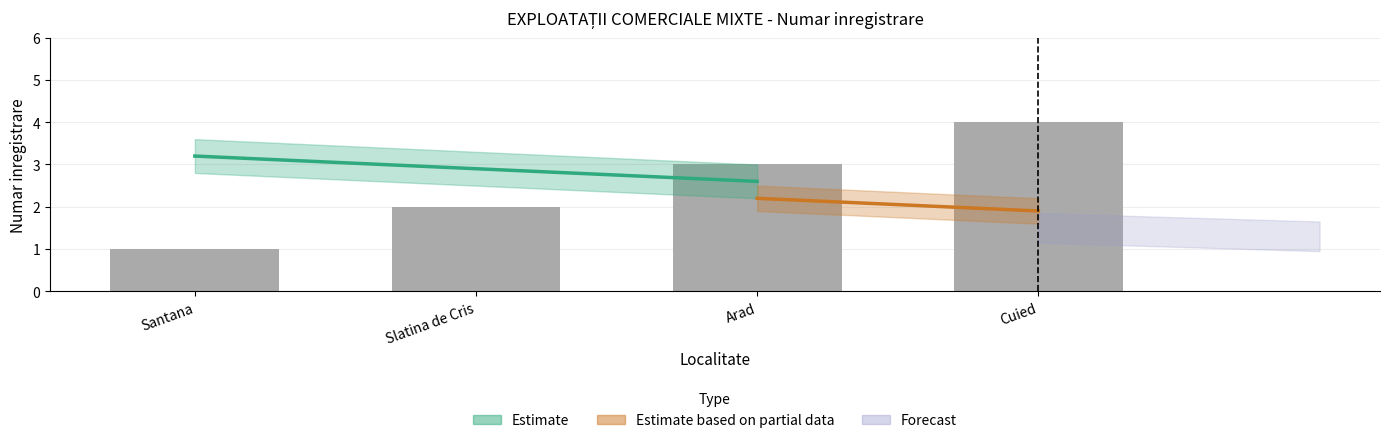

What position from the left is Cuied?

4